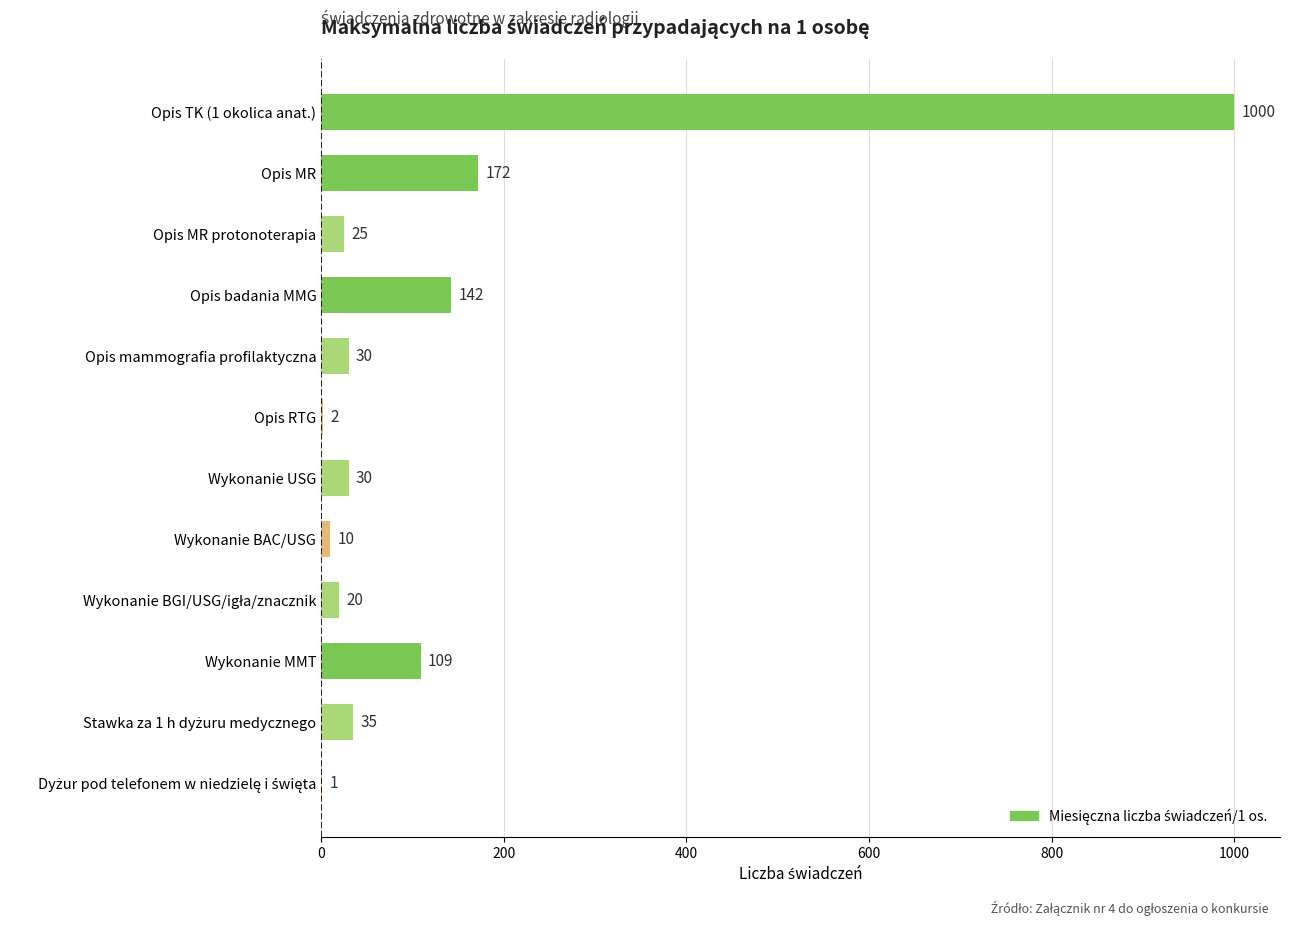

At which label is the value closest to 500?

Opis MR